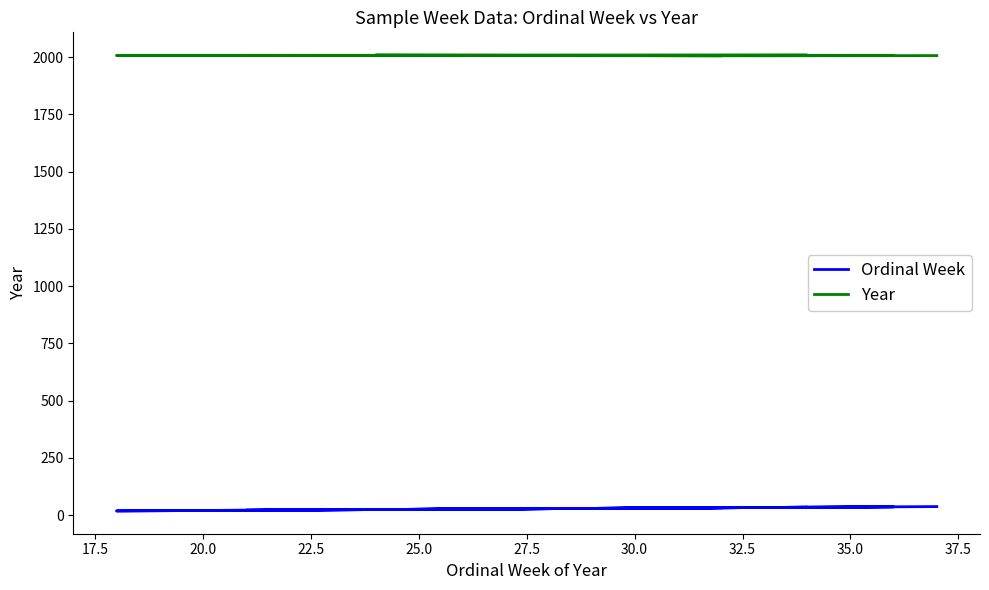

Which series has the largest total across all categories?

Year